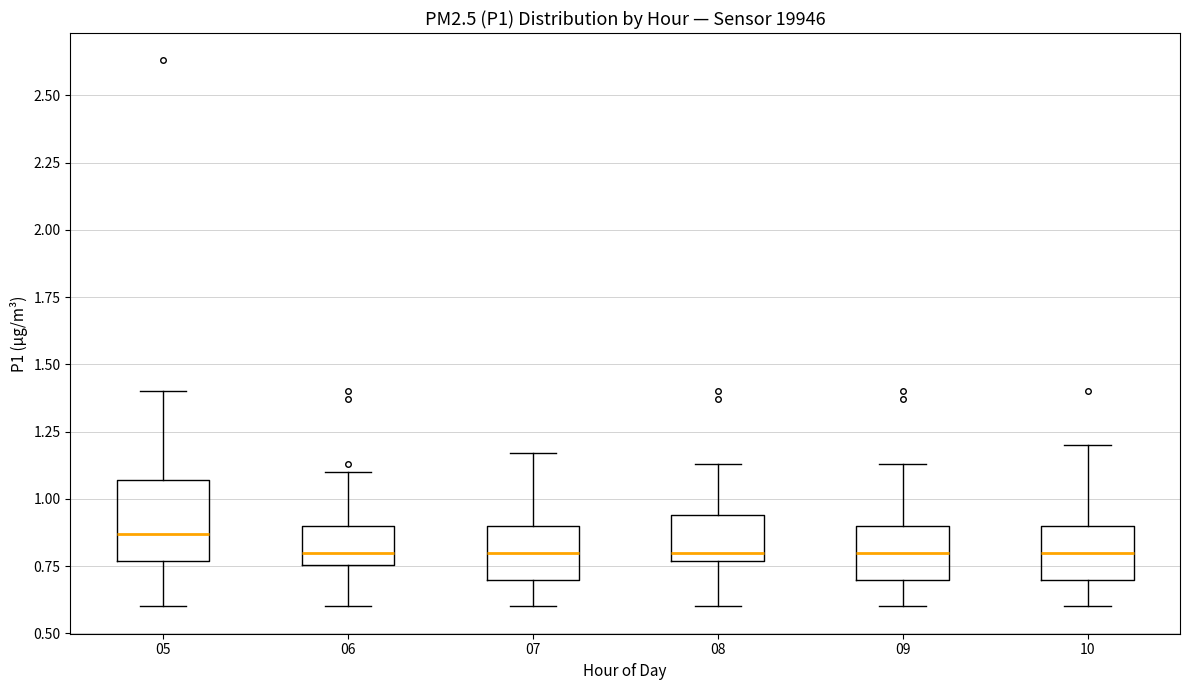

Where is the upper edge of the box at x = 06 on the y-axis? The values are not printed on the chart, so give them approximately, as read against the axis.

0.90